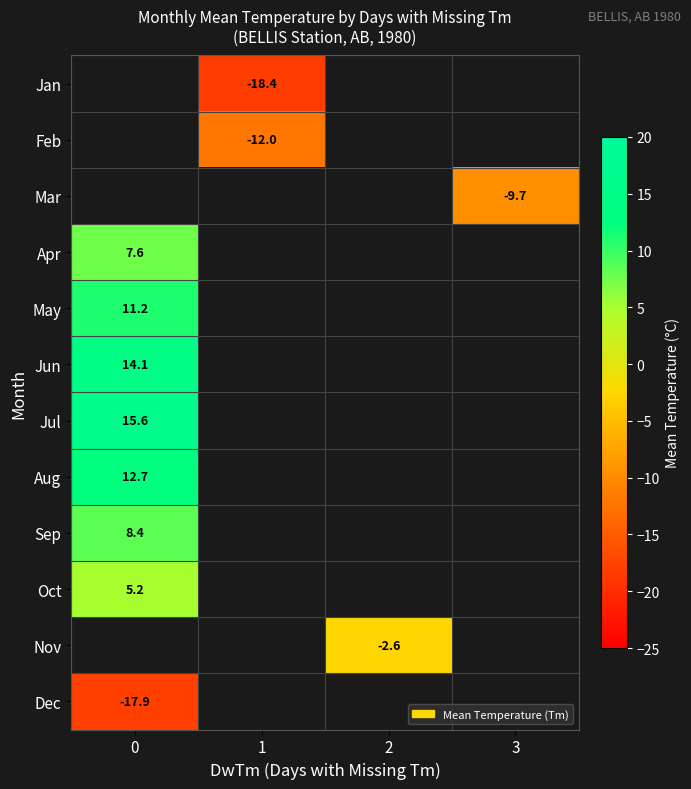

The value of Sep at 0 is 14.4. True or false?

False